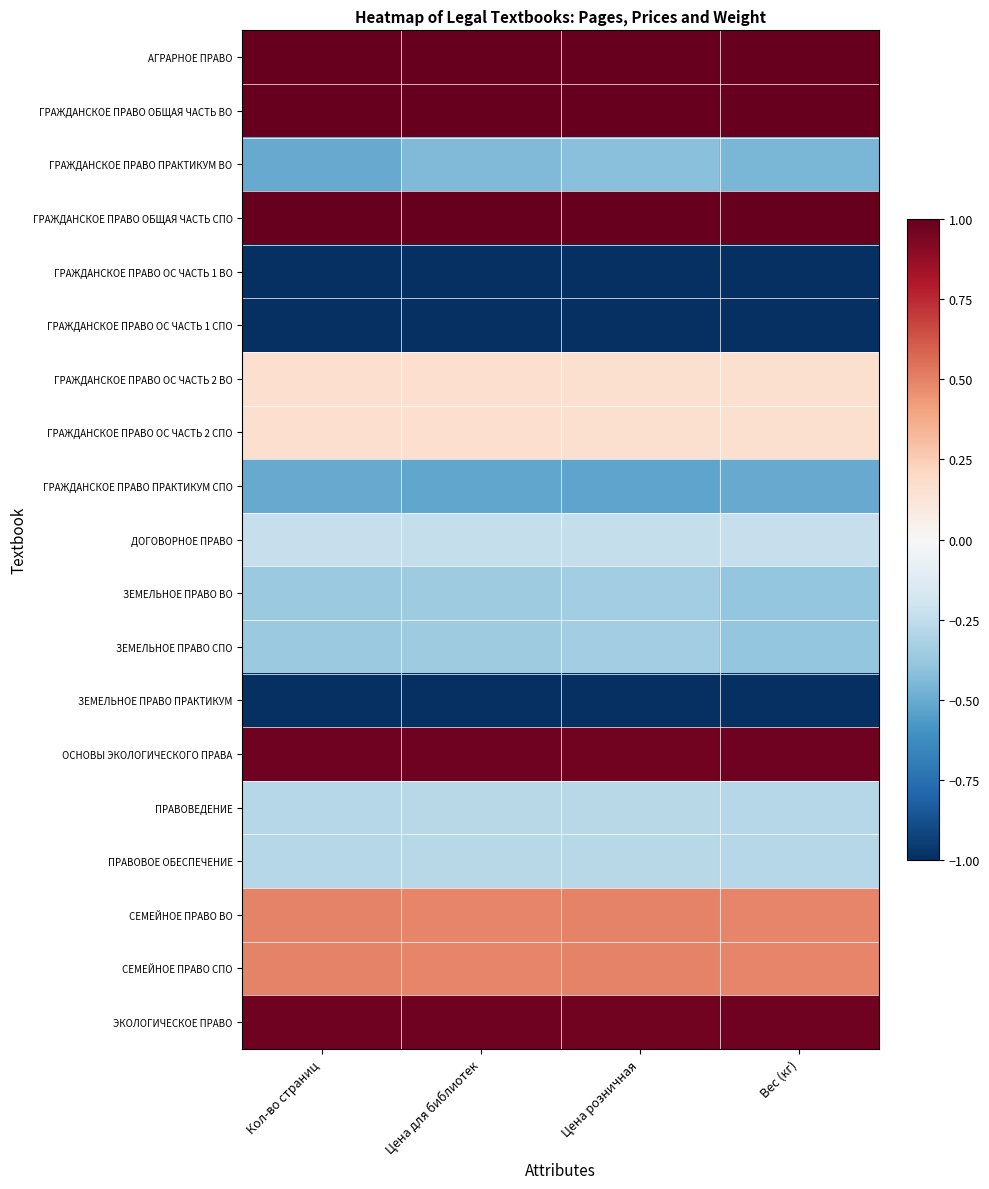

Reading left to right, what are all the values shown in this chart?

АГРАРНОЕ ПРАВО: Кол-во страниц=1.0	Цена для библиотек=1.0	Цена розничная=1.0	Вес (кг)=1.0
ГРАЖДАНСКОЕ ПРАВО ОБЩАЯ ЧАСТЬ ВО: Кол-во страниц=1.0	Цена для библиотек=1.0	Цена розничная=1.0	Вес (кг)=1.0
ГРАЖДАНСКОЕ ПРАВО ПРАКТИКУМ ВО: Кол-во страниц=-0.5	Цена для библиотек=-0.4	Цена розничная=-0.4	Вес (кг)=-0.5
ГРАЖДАНСКОЕ ПРАВО ОБЩАЯ ЧАСТЬ СПО: Кол-во страниц=1.0	Цена для библиотек=1.0	Цена розничная=1.0	Вес (кг)=1.0
ГРАЖДАНСКОЕ ПРАВО ОС ЧАСТЬ 1 ВО: Кол-во страниц=-1.0	Цена для библиотек=-1.0	Цена розничная=-1.0	Вес (кг)=-1.0
ГРАЖДАНСКОЕ ПРАВО ОС ЧАСТЬ 1 СПО: Кол-во страниц=-1.0	Цена для библиотек=-1.0	Цена розничная=-1.0	Вес (кг)=-1.0
ГРАЖДАНСКОЕ ПРАВО ОС ЧАСТЬ 2 ВО: Кол-во страниц=0.2	Цена для библиотек=0.2	Цена розничная=0.2	Вес (кг)=0.2
ГРАЖДАНСКОЕ ПРАВО ОС ЧАСТЬ 2 СПО: Кол-во страниц=0.2	Цена для библиотек=0.2	Цена розничная=0.2	Вес (кг)=0.2
ГРАЖДАНСКОЕ ПРАВО ПРАКТИКУМ СПО: Кол-во страниц=-0.5	Цена для библиотек=-0.5	Цена розничная=-0.5	Вес (кг)=-0.5
ДОГОВОРНОЕ ПРАВО: Кол-во страниц=-0.2	Цена для библиотек=-0.2	Цена розничная=-0.2	Вес (кг)=-0.2
ЗЕМЕЛЬНОЕ ПРАВО ВО: Кол-во страниц=-0.4	Цена для библиотек=-0.4	Цена розничная=-0.3	Вес (кг)=-0.4
ЗЕМЕЛЬНОЕ ПРАВО СПО: Кол-во страниц=-0.4	Цена для библиотек=-0.4	Цена розничная=-0.3	Вес (кг)=-0.4
ЗЕМЕЛЬНОЕ ПРАВО ПРАКТИКУМ: Кол-во страниц=-1.0	Цена для библиотек=-1.0	Цена розничная=-1.0	Вес (кг)=-1.0
ОСНОВЫ ЭКОЛОГИЧЕСКОГО ПРАВА: Кол-во страниц=1.0	Цена для библиотек=1.0	Цена розничная=1.0	Вес (кг)=1.0
ПРАВОВЕДЕНИЕ: Кол-во страниц=-0.3	Цена для библиотек=-0.3	Цена розничная=-0.3	Вес (кг)=-0.3
ПРАВОВОЕ ОБЕСПЕЧЕНИЕ: Кол-во страниц=-0.3	Цена для библиотек=-0.3	Цена розничная=-0.3	Вес (кг)=-0.3
СЕМЕЙНОЕ ПРАВО ВО: Кол-во страниц=0.5	Цена для библиотек=0.5	Цена розничная=0.5	Вес (кг)=0.5
СЕМЕЙНОЕ ПРАВО СПО: Кол-во страниц=0.5	Цена для библиотек=0.5	Цена розничная=0.5	Вес (кг)=0.5
ЭКОЛОГИЧЕСКОЕ ПРАВО: Кол-во страниц=1.0	Цена для библиотек=1.0	Цена розничная=1.0	Вес (кг)=1.0